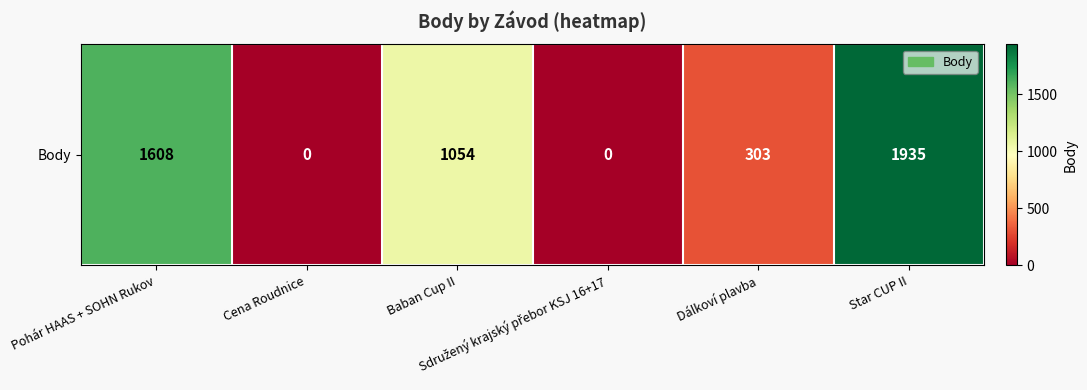

At which category does the chart reach its minimum across all series?

Cena Roudnice